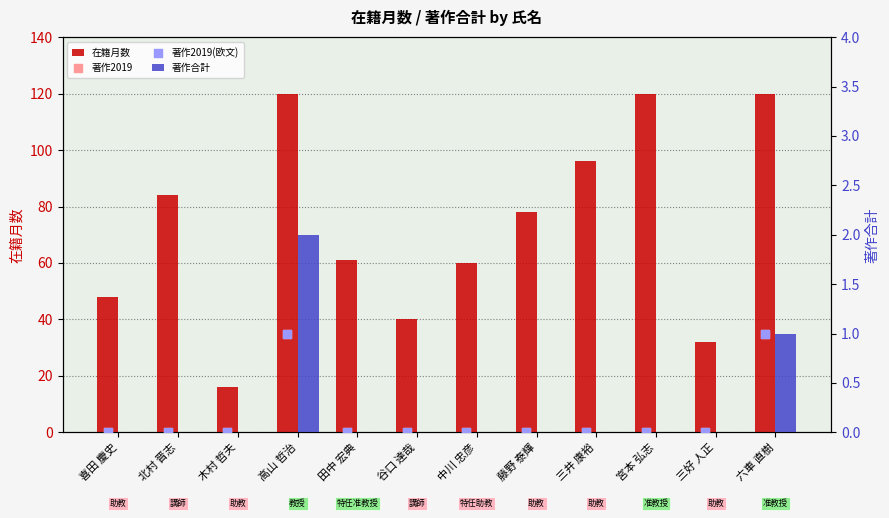

What is the total value across all series at 宮本 弘志?

120